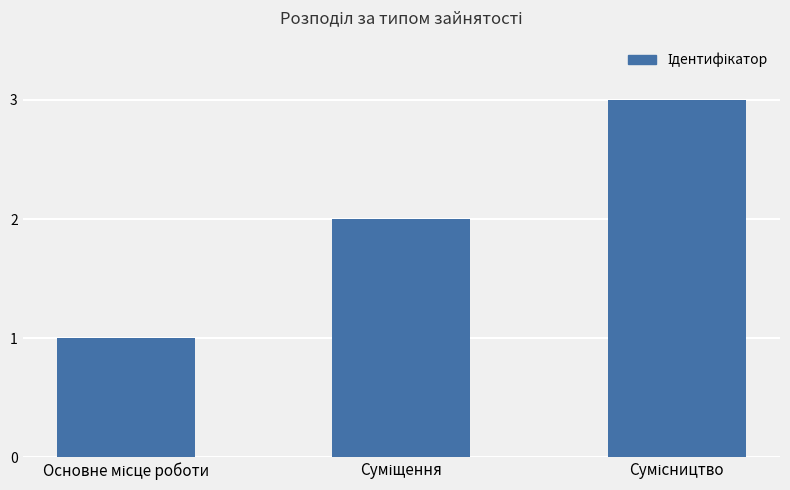

Reading left to right, list all the values displayed in this chart.

1	2	3